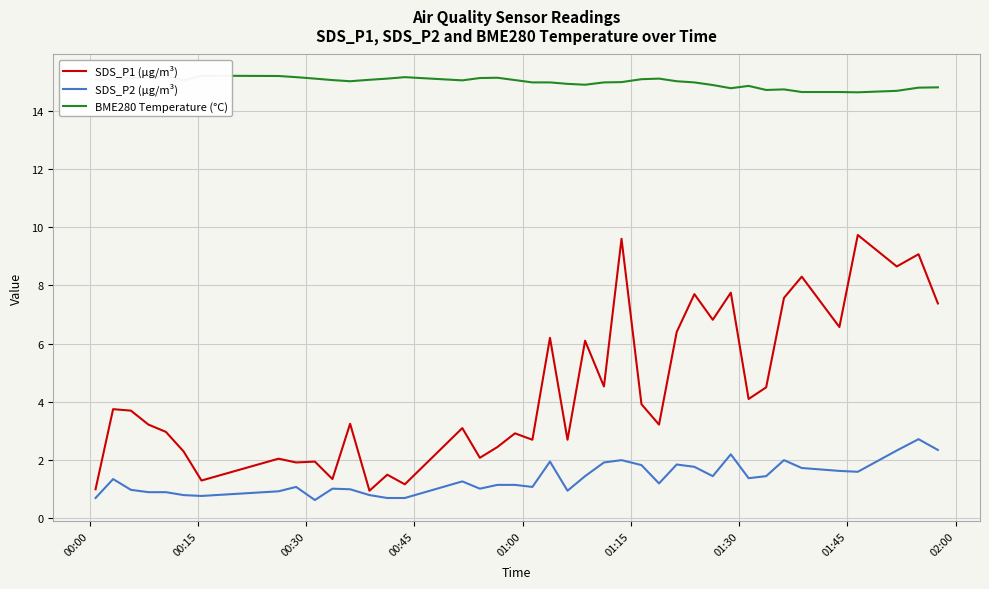

What is the difference between the second highest and second lowest values in the SDS_P1 (µg/m³) series?

8.6